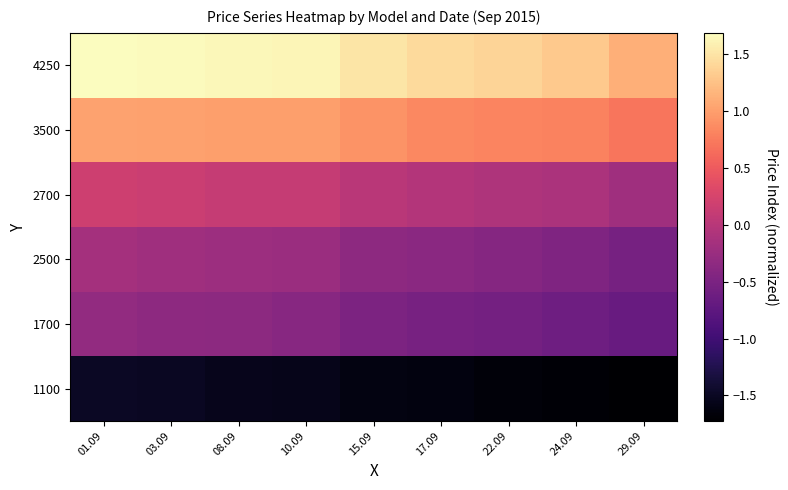

Reading right to left, list all the values displayed in this chart.

1100: 29.09=-1.7	24.09=-1.7	22.09=-1.7	17.09=-1.6	15.09=-1.6	10.09=-1.6	08.09=-1.5	03.09=-1.5	01.09=-1.5
1700: 29.09=-0.7	24.09=-0.6	22.09=-0.6	17.09=-0.5	15.09=-0.5	10.09=-0.4	08.09=-0.4	03.09=-0.3	01.09=-0.3
2500: 29.09=-0.5	24.09=-0.5	22.09=-0.4	17.09=-0.4	15.09=-0.3	10.09=-0.2	08.09=-0.2	03.09=-0.2	01.09=-0.2
2700: 29.09=-0.2	24.09=-0.1	22.09=-0.1	17.09=-0.0	15.09=0.0	10.09=0.1	08.09=0.1	03.09=0.1	01.09=0.2
3500: 29.09=0.7	24.09=0.8	22.09=0.8	17.09=0.8	15.09=0.9	10.09=1.0	08.09=1.0	03.09=1.0	01.09=1.0
4250: 29.09=1.1	24.09=1.3	22.09=1.4	17.09=1.4	15.09=1.5	10.09=1.6	08.09=1.6	03.09=1.7	01.09=1.7